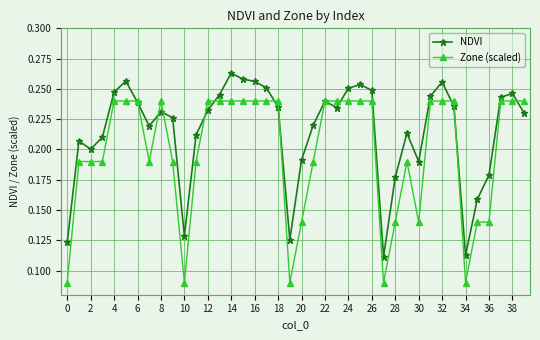

List the series in order of their peak value, lowest first.

Zone (scaled), NDVI